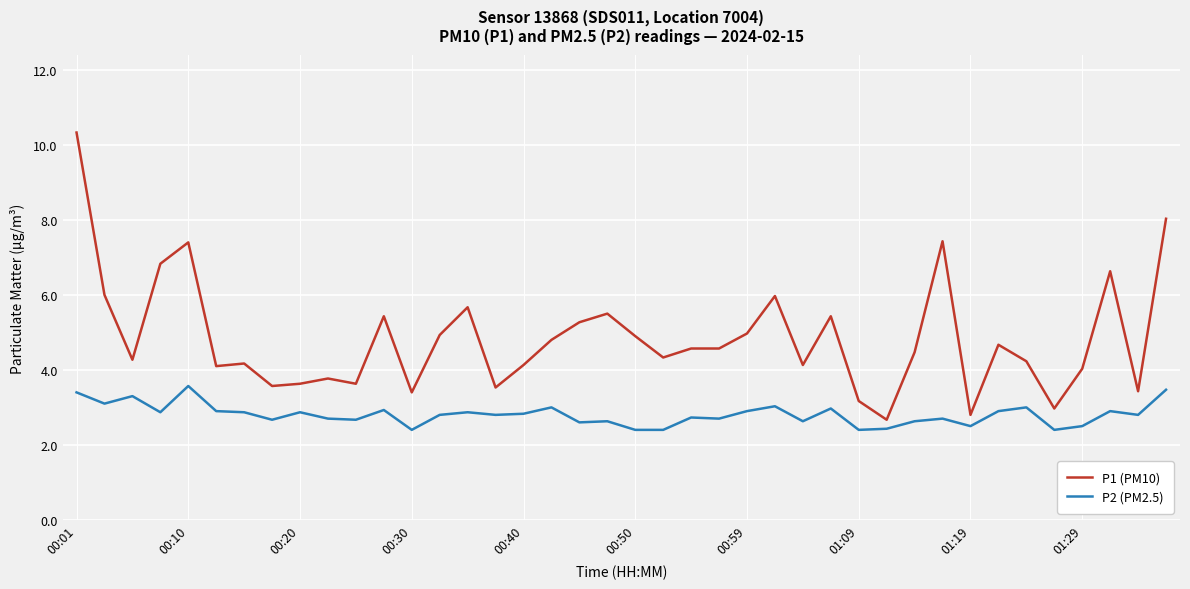

Does the chart have visible grid lines?

Yes